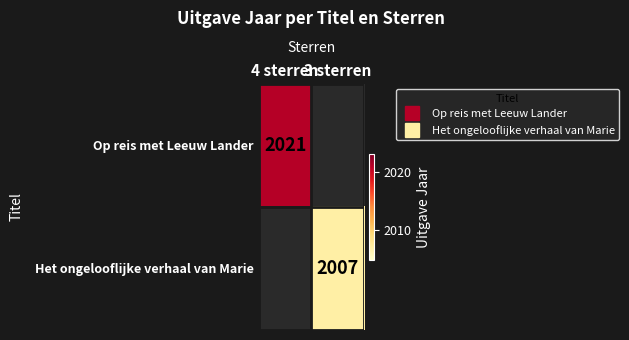

At which category does the chart reach its minimum across all series?

3 sterren